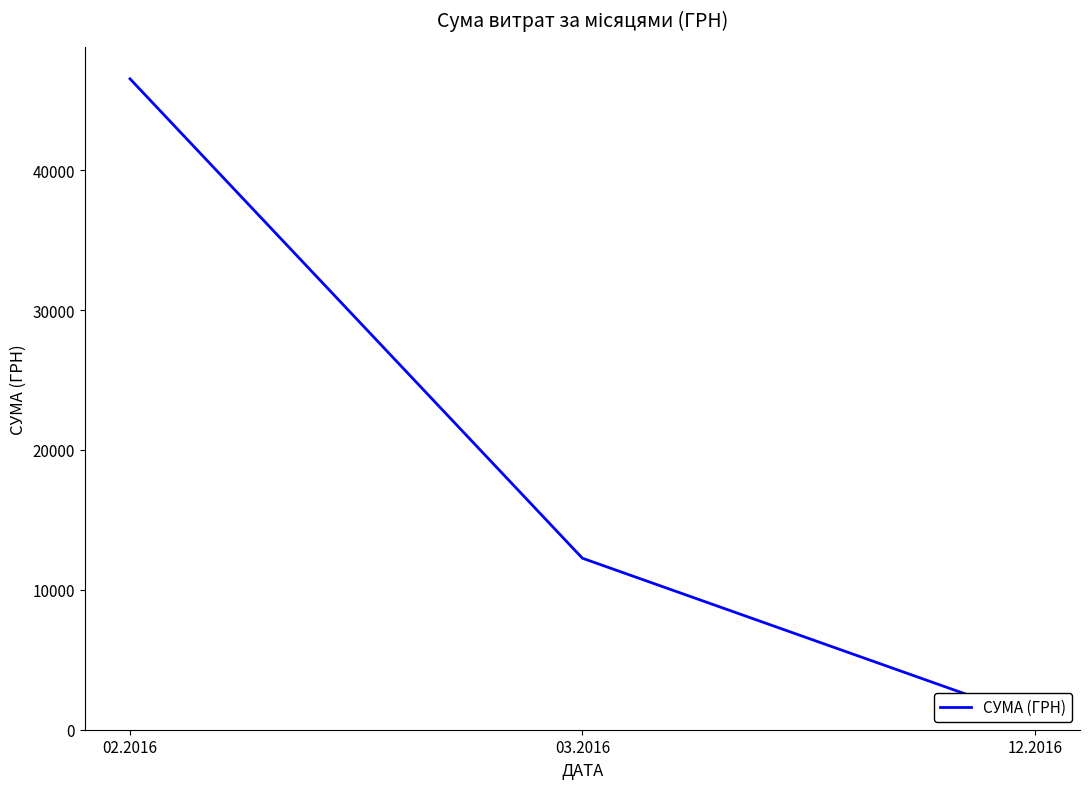

What is the difference between the values at 12.2016 and 02.2016?

45725.6